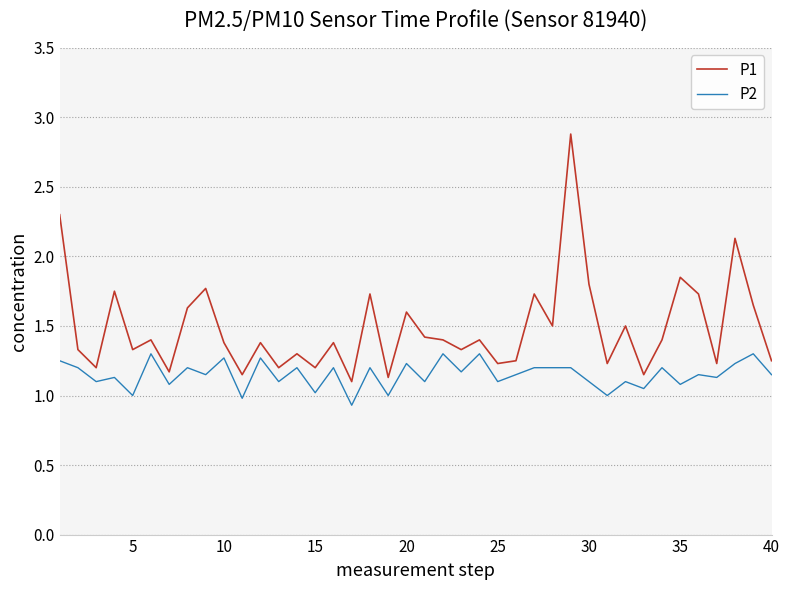

Which series has the widest spread of values?

P1